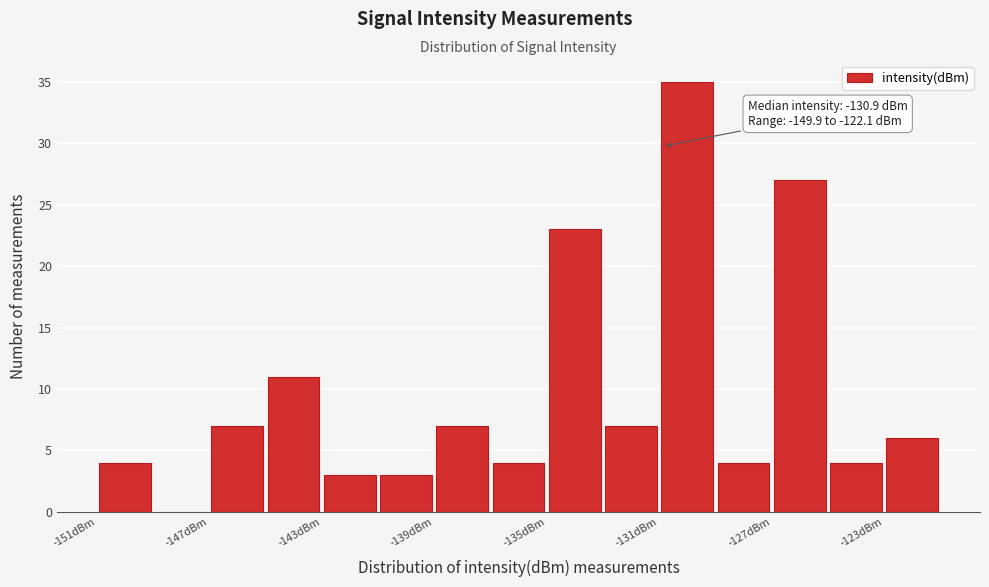

Around what value on the x-axis is the tallest bar? Give the approximate position of its centre, as read against the axis.

-130.0